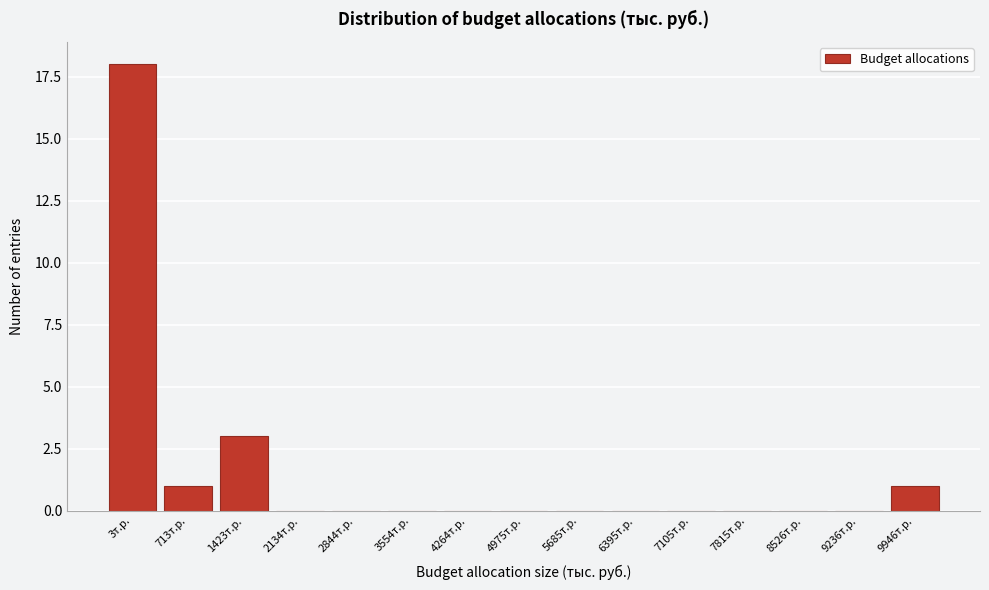

Reading left to right, transcribe all the data shown in this chart.

3т.р.=18	713т.р.=1	1423т.р.=3	2134т.р.=0	2844т.р.=0	3554т.р.=0	4264т.р.=0	4975т.р.=0	5685т.р.=0	6395т.р.=0	7105т.р.=0	7815т.р.=0	8526т.р.=0	9236т.р.=0	9946т.р.=1